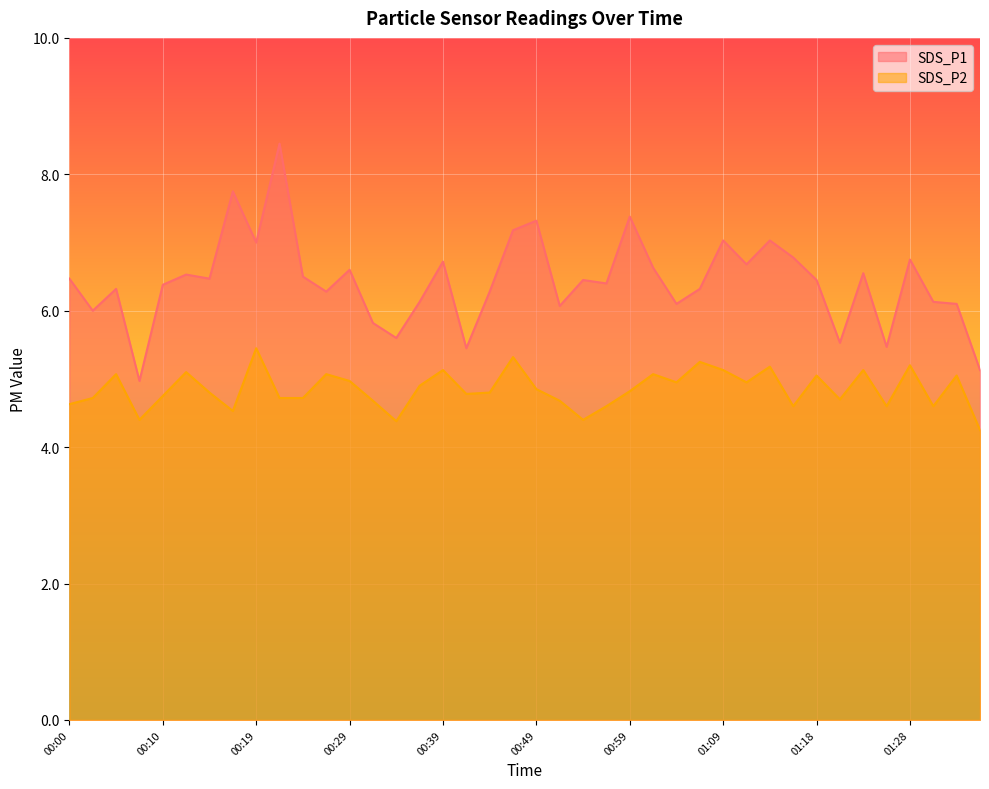

What is the sum of the SDS_P1 values at 00:44 and 00:34?

11.9